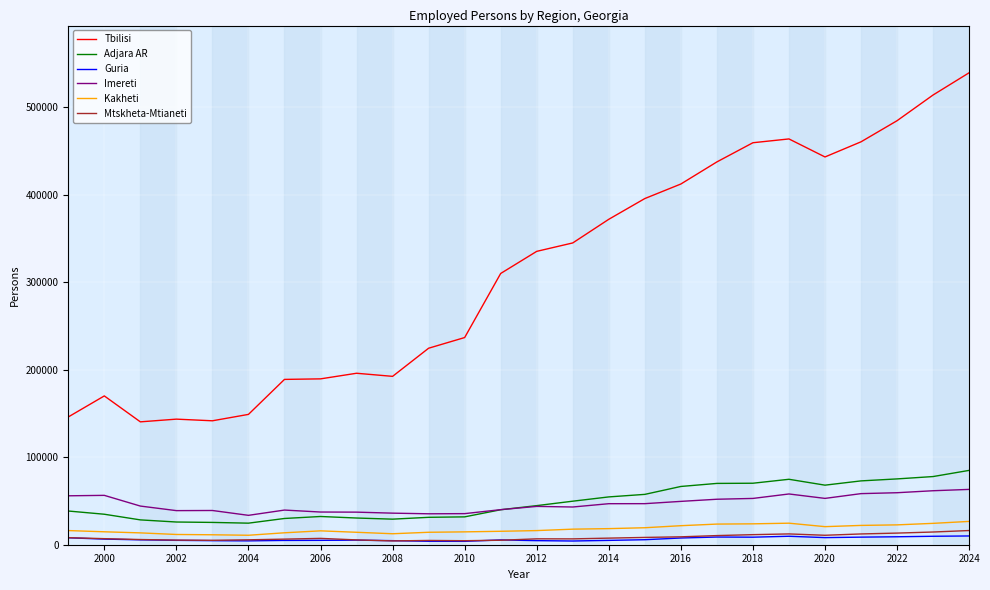

True or false: Adjara AR and Mtskheta-Mtianeti intersect in this chart.

False